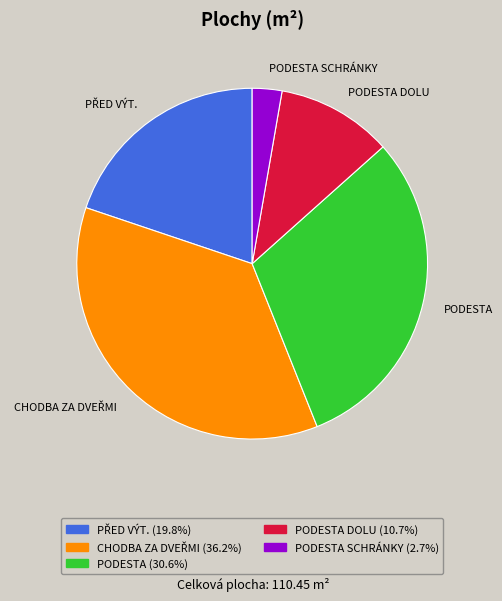

Is the sum of PODESTA and PODESTA SCHRÁNKY greater than half?

No